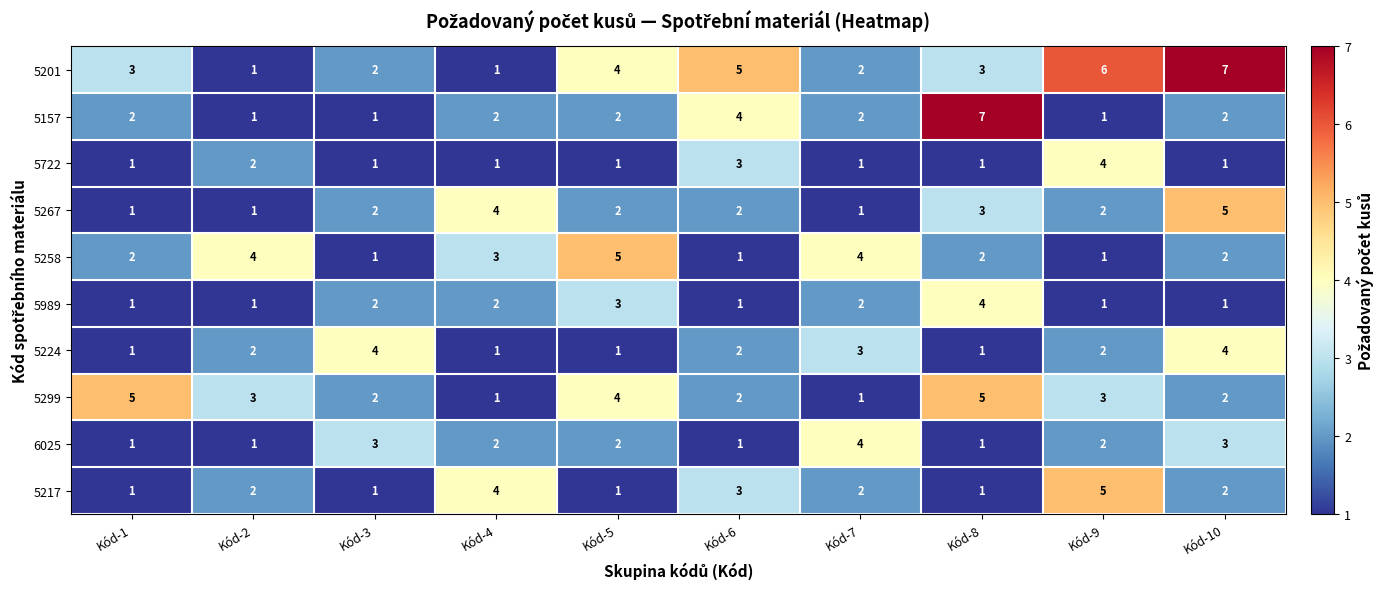

What is the sum of the 5989 values at Kód-1 and Kód-8?

5